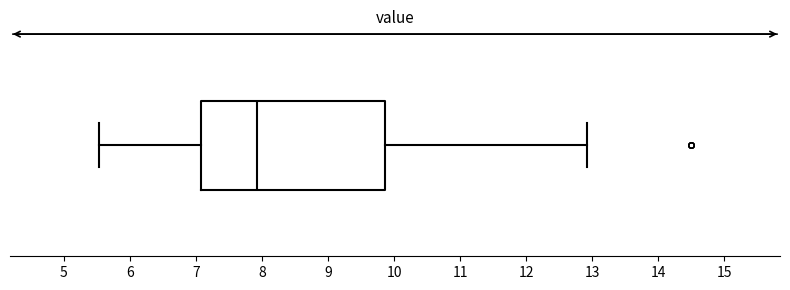

Where is the right edge of the box on the x-axis? The values are not printed on the chart, so give them approximately, as read against the axis.

9.9